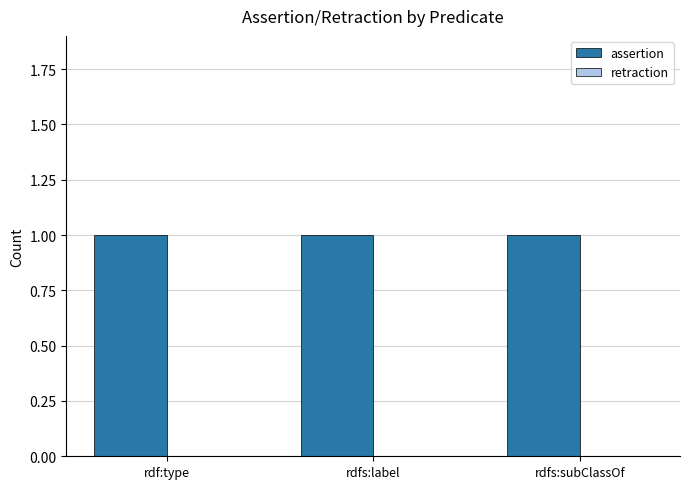

The value of assertion at rdf:type is 2. True or false?

False